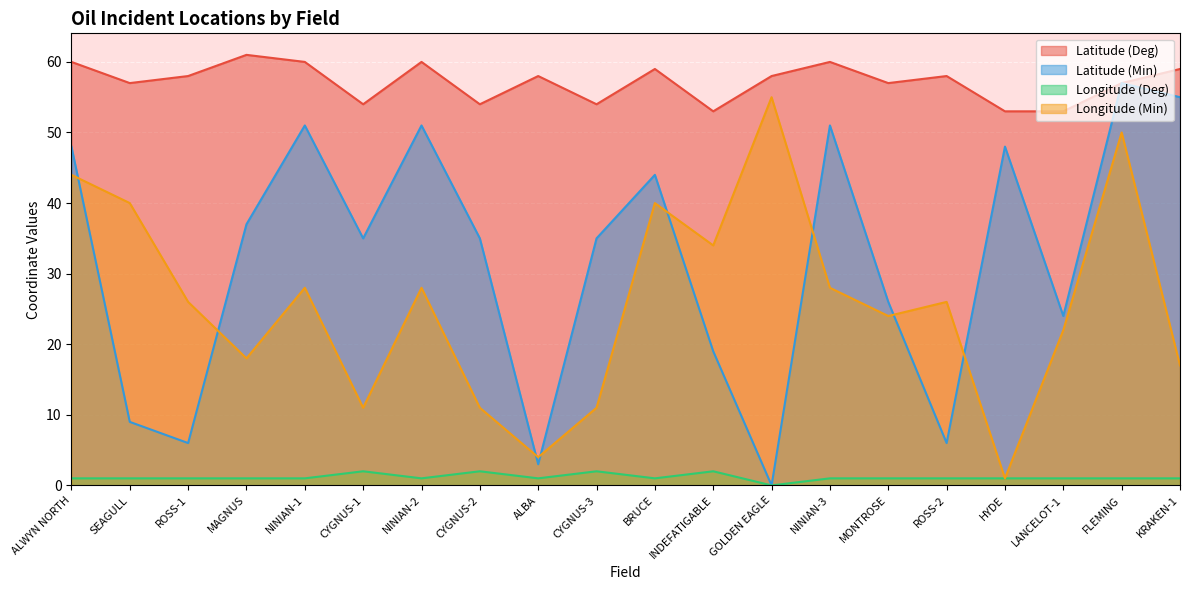

Which has a higher value, SEAGULL or GOLDEN EAGLE?

GOLDEN EAGLE